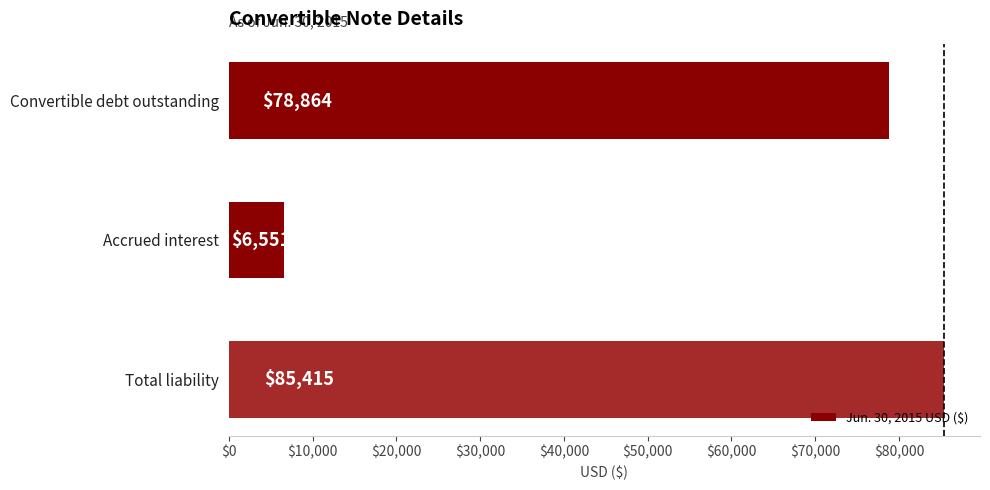

True or false: the data shows 85415 at Total liability.

True